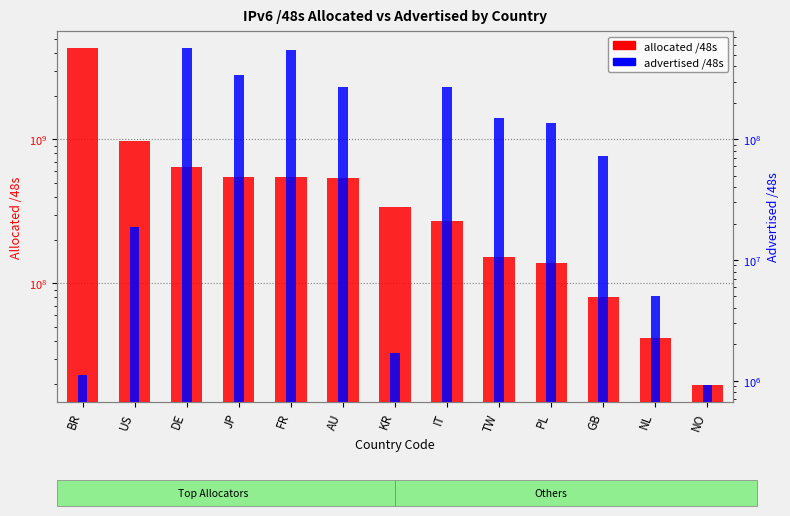

At which category does the chart reach its minimum across all series?

NO